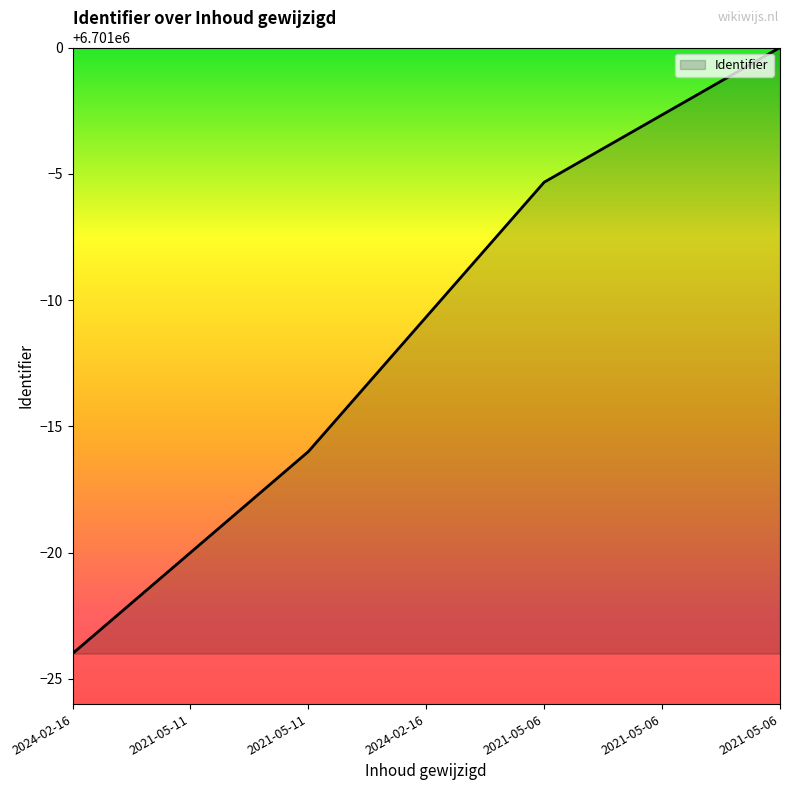

Where does the data first go above 6700989?

2024-02-16